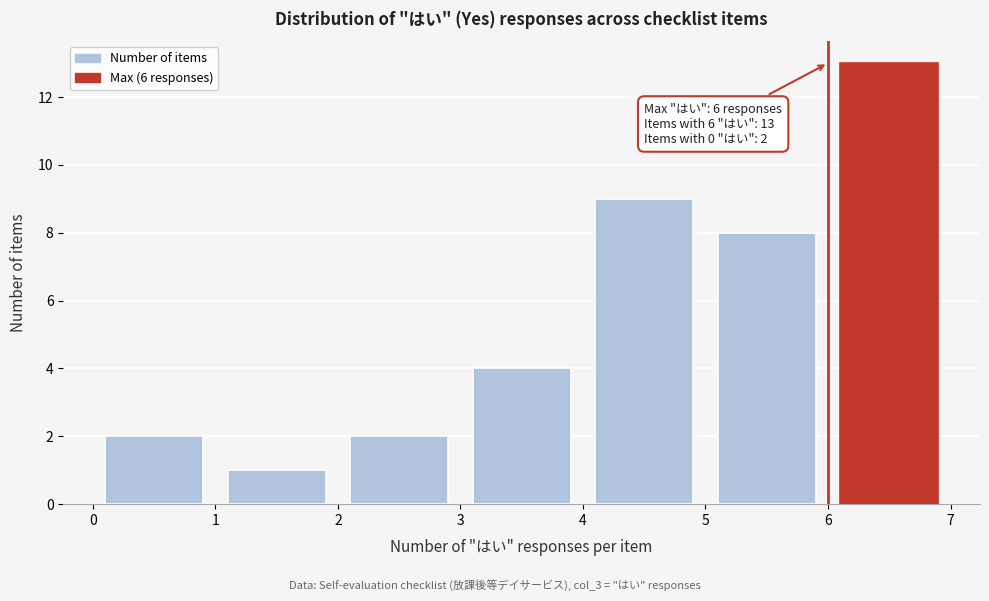

Which range on the x-axis has the tallest bar?

6 to 7